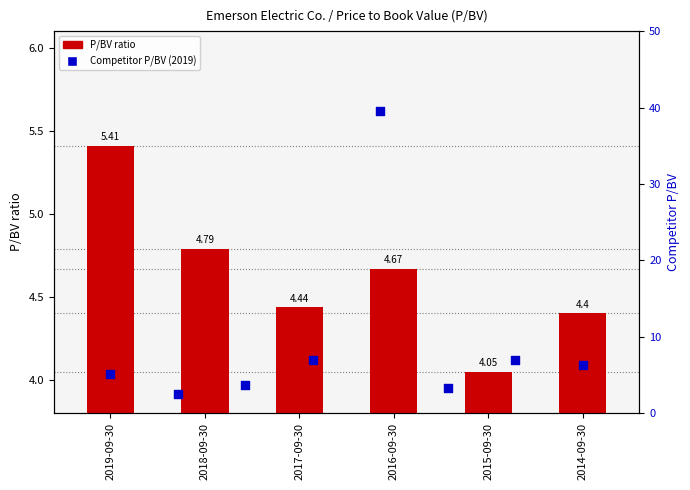

Approximately how many times larger is the value at 2018-09-30 compared to 2015-09-30?

1.2